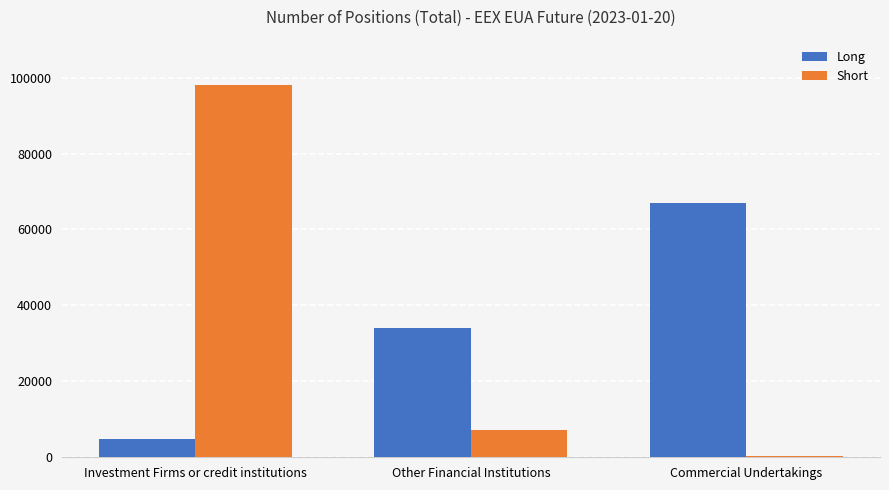

Reading left to right, list all the values displayed in this chart.

Long: 4719	34108	66899
Short: 98171	7243	317